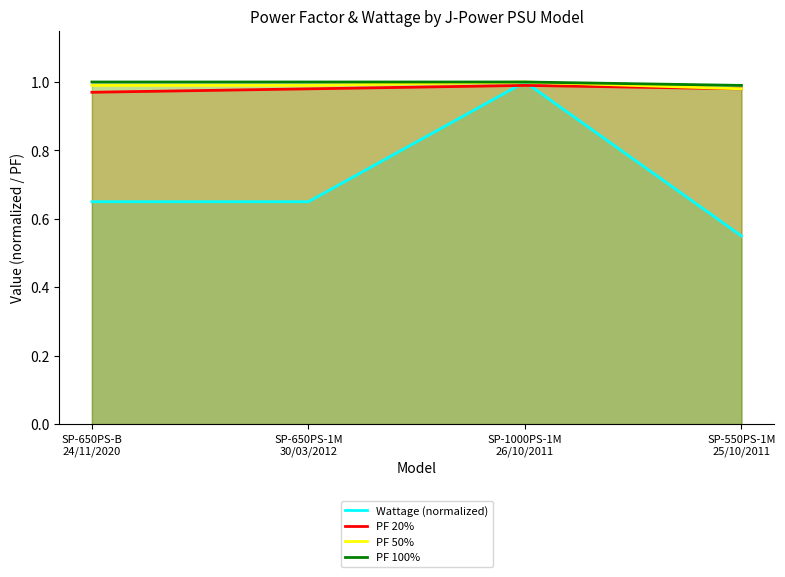

Reading right to left, list all the values displayed in this chart.

Wattage (normalized): 0.6	1.0	0.7	0.7
PF 20%: 1.0	1.0	1.0	1.0
PF 50%: 1.0	1.0	1.0	1.0
PF 100%: 1.0	1.0	1.0	1.0